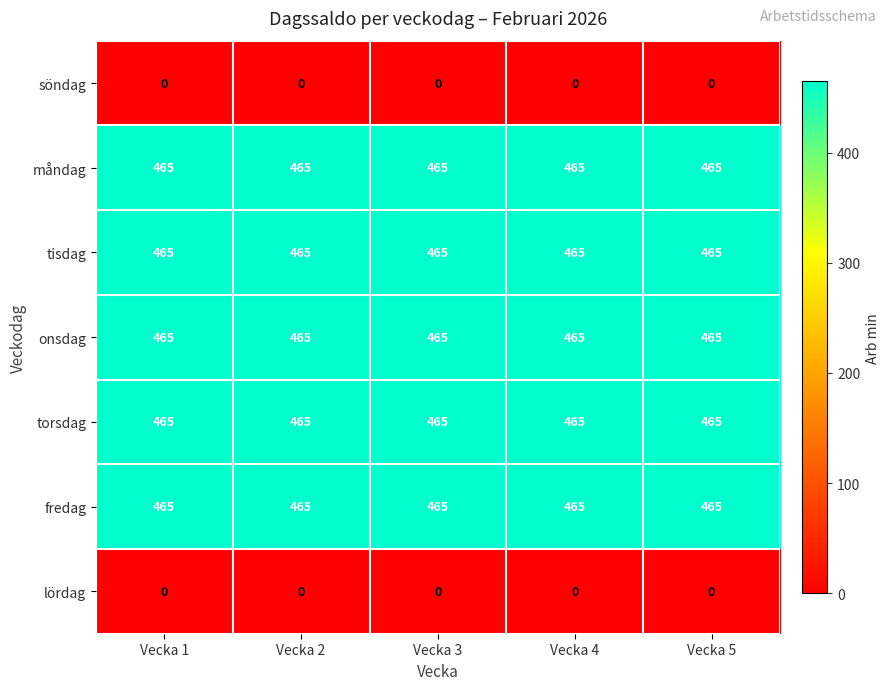

The torsdag series shows 278 at Vecka 1. True or false?

False